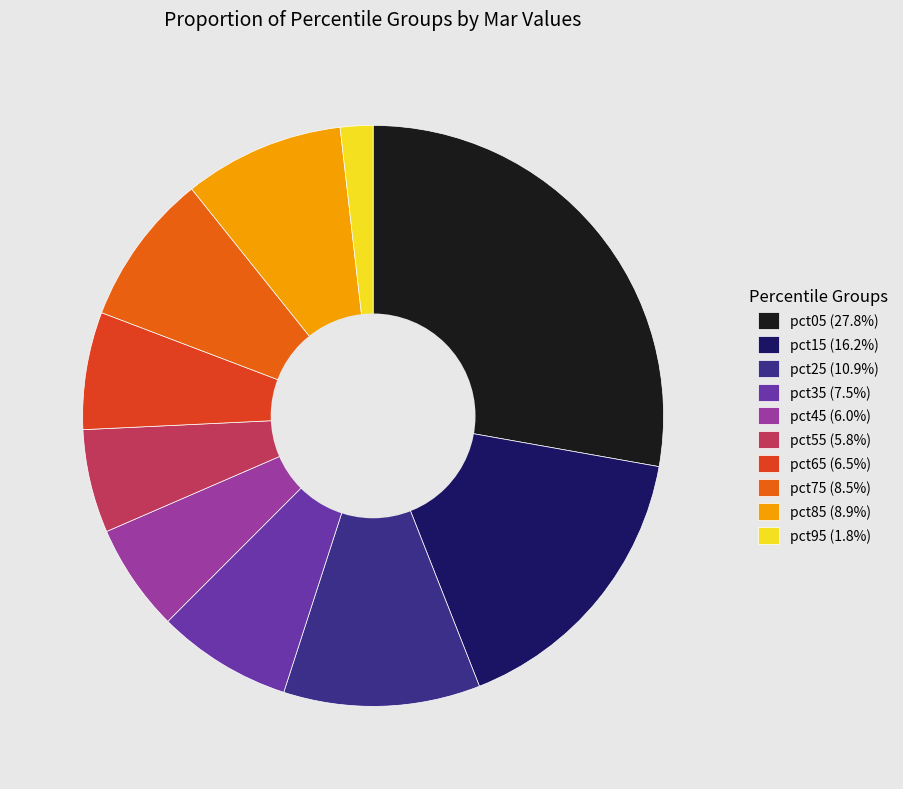

Is there a majority slice in this chart?

No